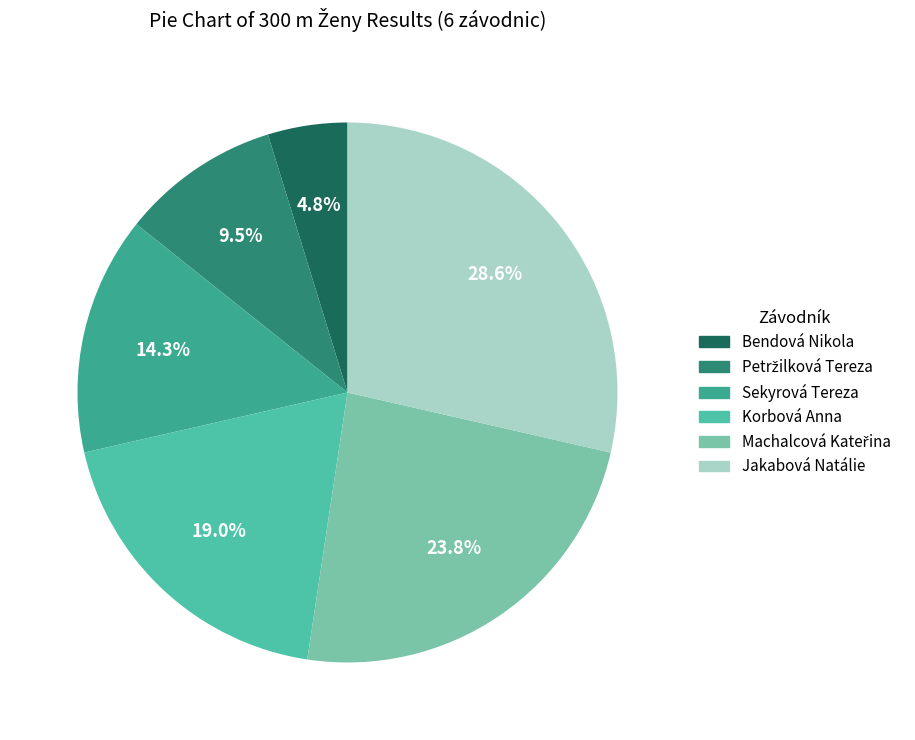

Rank the categories by value from lowest to highest.

Bendová Nikola, Petržilková Tereza, Sekyrová Tereza, Korbová Anna, Machalcová Kateřina, Jakabová Natálie